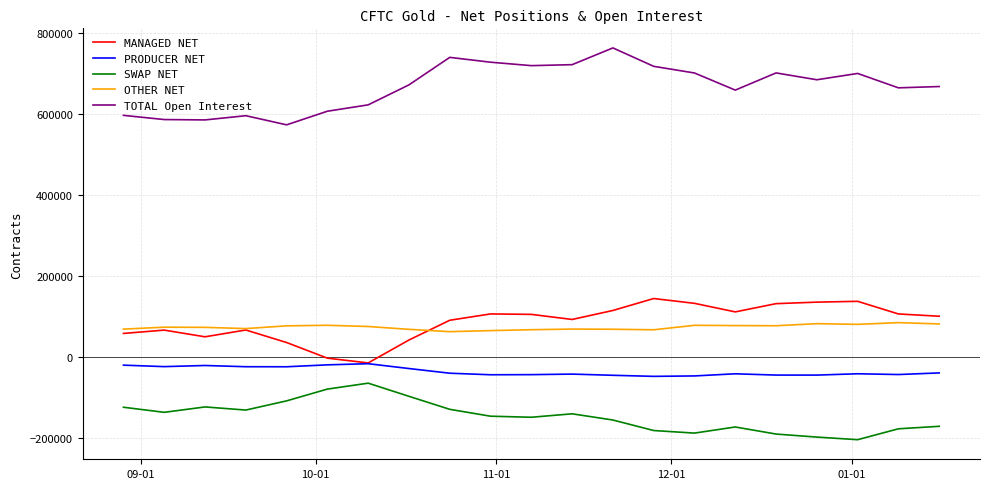

Rank the series by their maximum value, from highest to lowest.

TOTAL Open Interest, MANAGED NET, OTHER NET, PRODUCER NET, SWAP NET